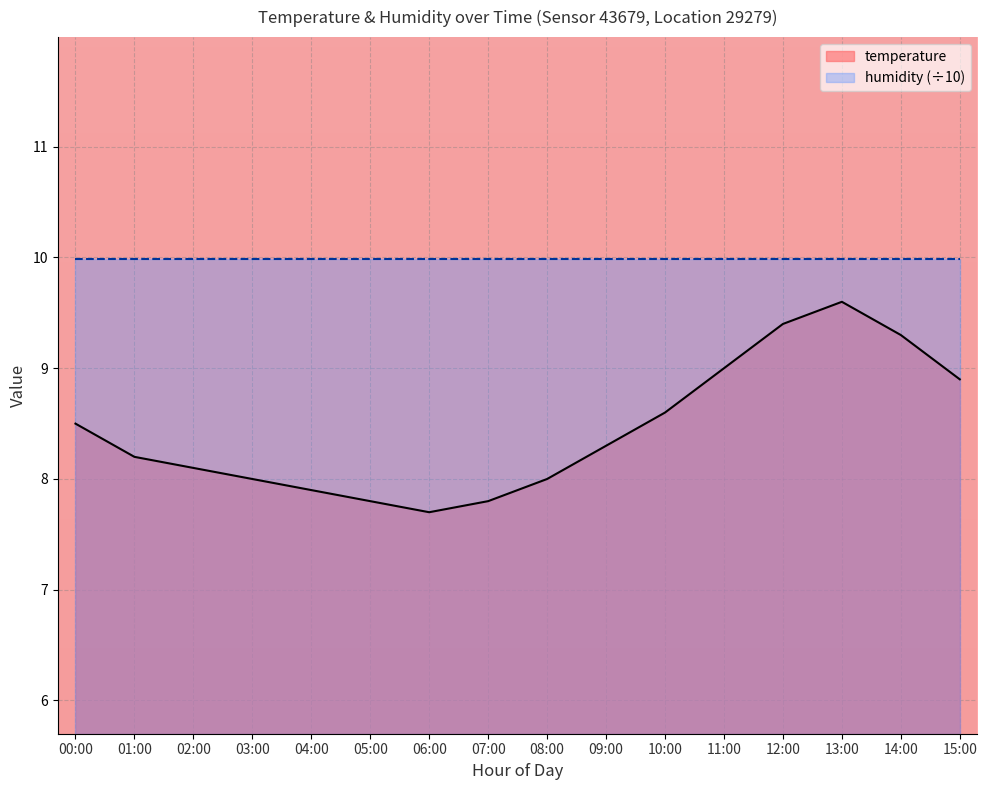

What value does the humidity (÷10) series have at 02:00?

10.0